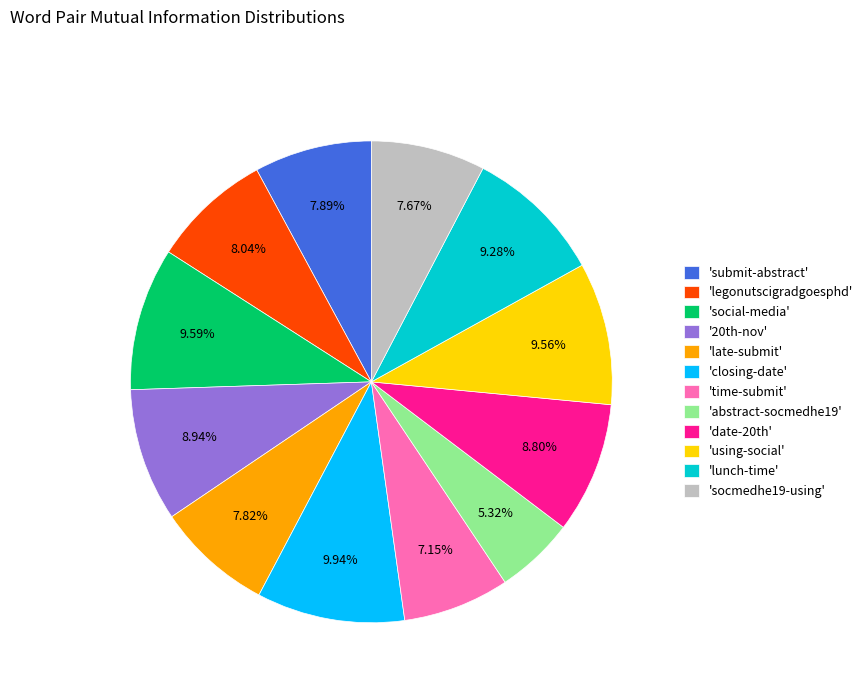

Approximately how many times larger is the value at 'closing-date' compared to 'submit-abstract'?

1.3